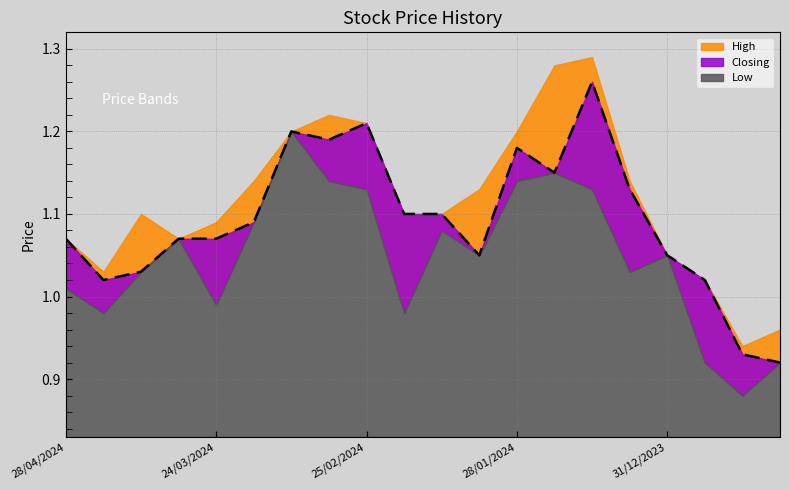

Reading left to right, extract all data points from this chart.

High: 1.1	1.0	1.1	1.1	1.1	1.1	1.2	1.2	1.2	1.1	1.1	1.1	1.2	1.3	1.3	1.1	1.1	1.0	0.9	1.0
Closing: 1.1	1.0	1.0	1.1	1.1	1.1	1.2	1.2	1.2	1.1	1.1	1.1	1.2	1.1	1.3	1.1	1.1	1.0	0.9	0.9
Low: 1.0	1.0	1.0	1.1	1.0	1.1	1.2	1.1	1.1	1.0	1.1	1.1	1.1	1.1	1.1	1.0	1.1	0.9	0.9	0.9